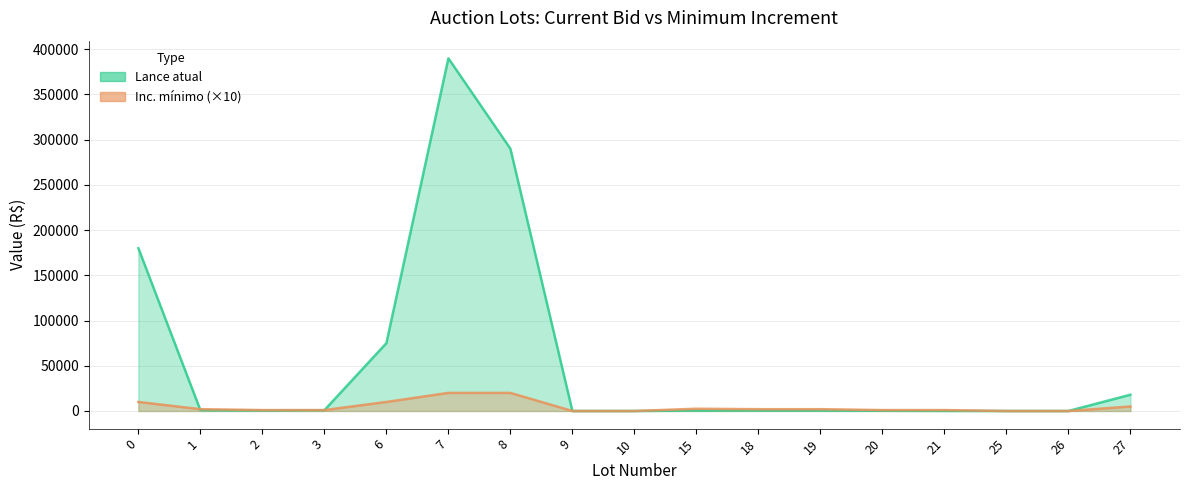

True or false: Lance atual has a value of 3 at 25.

False